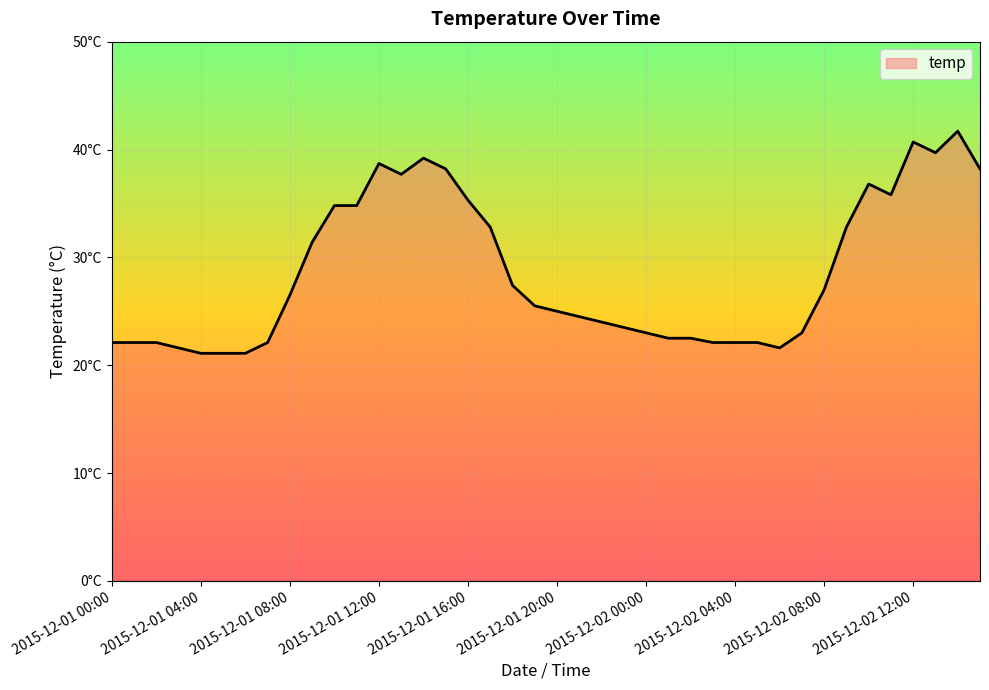

List the labels in order of value, largest first.

2015-12-02 14:00, 2015-12-02 12:00, 2015-12-02 13:00, 2015-12-01 14:00, 2015-12-01 12:00, 2015-12-01 15:00, 2015-12-02 15:00, 2015-12-01 13:00, 2015-12-02 10:00, 2015-12-02 11:00, 2015-12-01 16:00, 2015-12-01 10:00, 2015-12-01 11:00, 2015-12-01 17:00, 2015-12-02 09:00, 2015-12-01 09:00, 2015-12-01 18:00, 2015-12-02 08:00, 2015-12-01 08:00, 2015-12-01 19:00, 2015-12-01 20:00, 2015-12-01 21:00, 2015-12-01 22:00, 2015-12-01 23:00, 2015-12-02 00:00, 2015-12-02 07:00, 2015-12-02 01:00, 2015-12-02 02:00, 2015-12-01 00:00, 2015-12-01 01:00, 2015-12-01 02:00, 2015-12-01 07:00, 2015-12-02 03:00, 2015-12-02 04:00, 2015-12-02 05:00, 2015-12-01 03:00, 2015-12-02 06:00, 2015-12-01 04:00, 2015-12-01 05:00, 2015-12-01 06:00